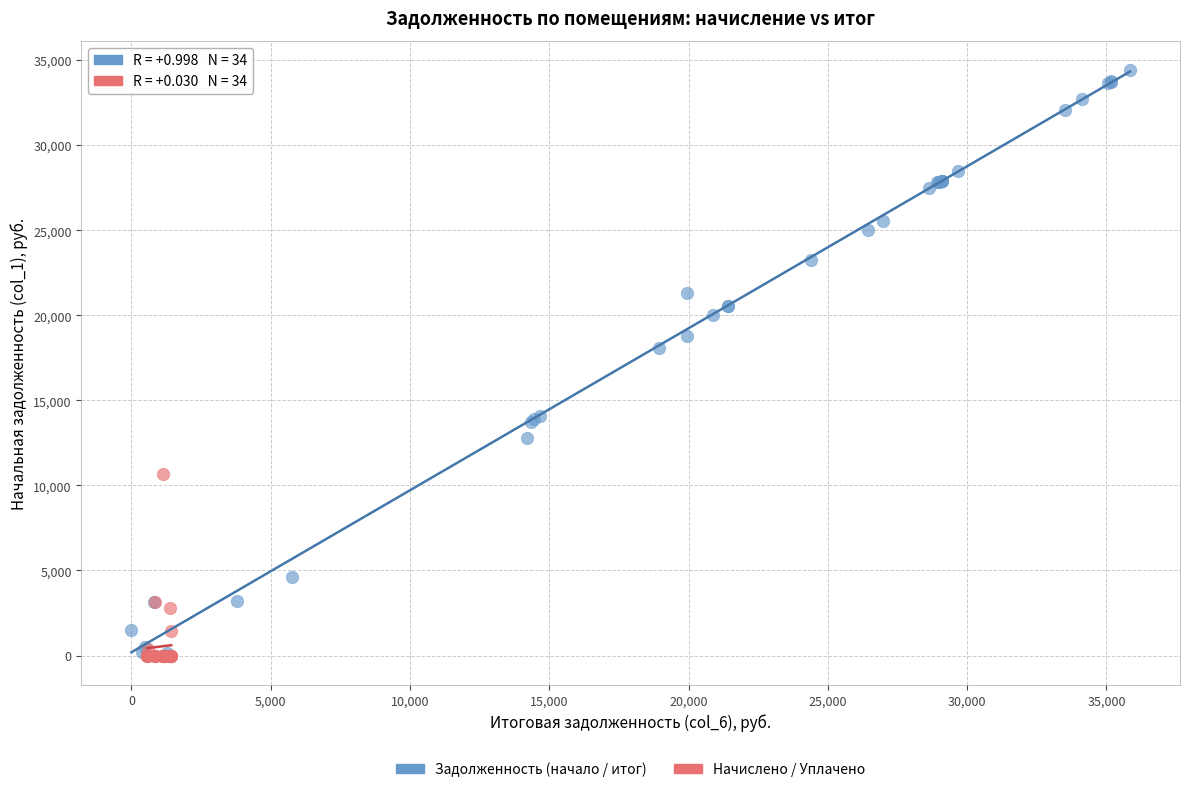

What are all the series names shown in the legend?

Задолженность (начало / итог), Начислено / Уплачено